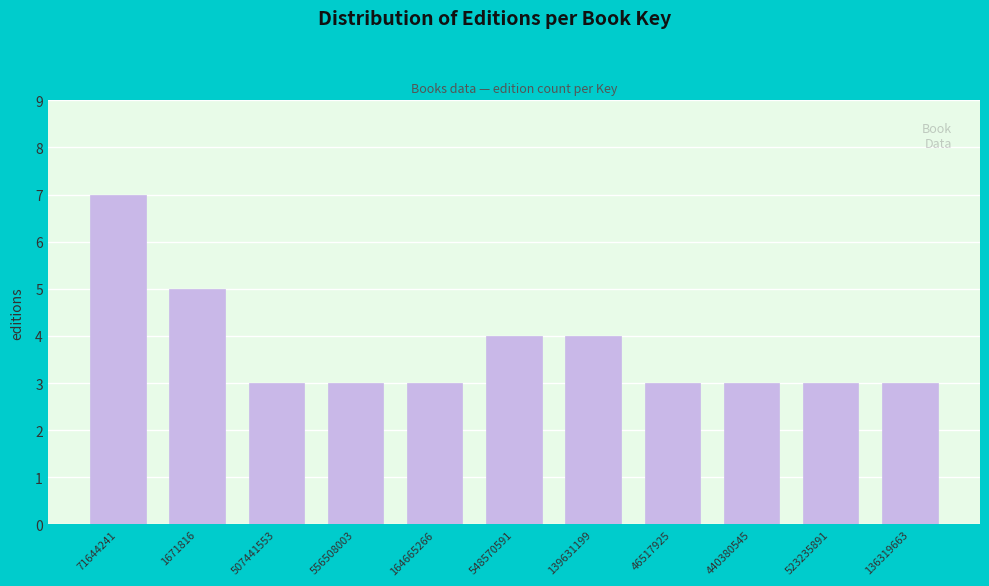

Reading right to left, list all the values displayed in this chart.

136319663=3	523235891=3	440380545=3	46517925=3	139631199=4	548570591=4	164665266=3	556508003=3	507441553=3	1671816=5	71644241=7